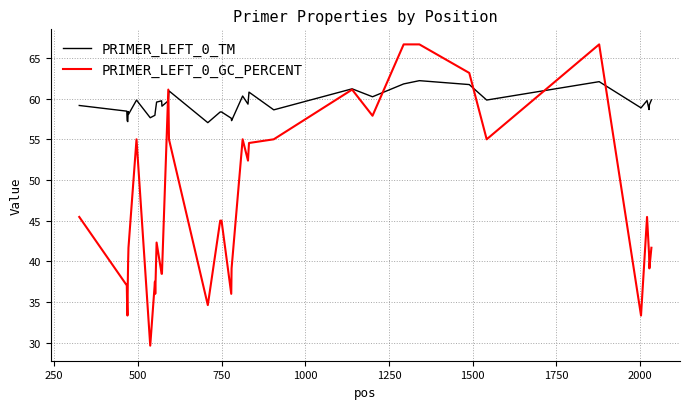

What is the lowest value of the PRIMER_LEFT_0_TM series?

57.0